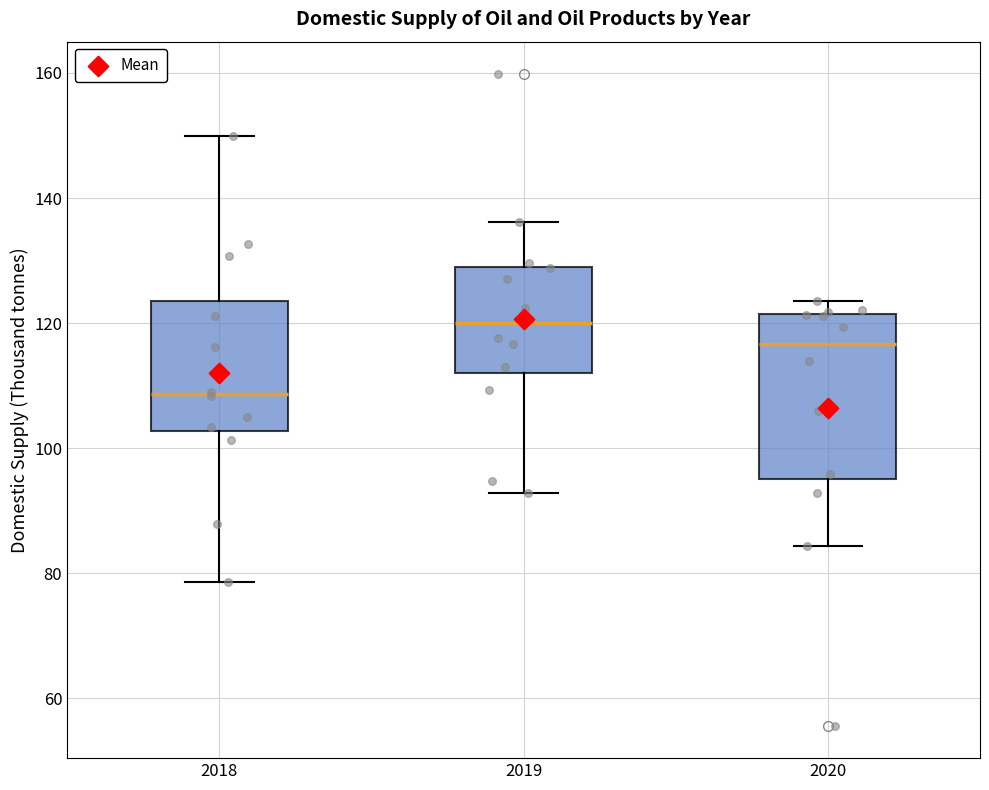

Comparing the boxes themselves (not the whiskers), which one is the tallest?

2020